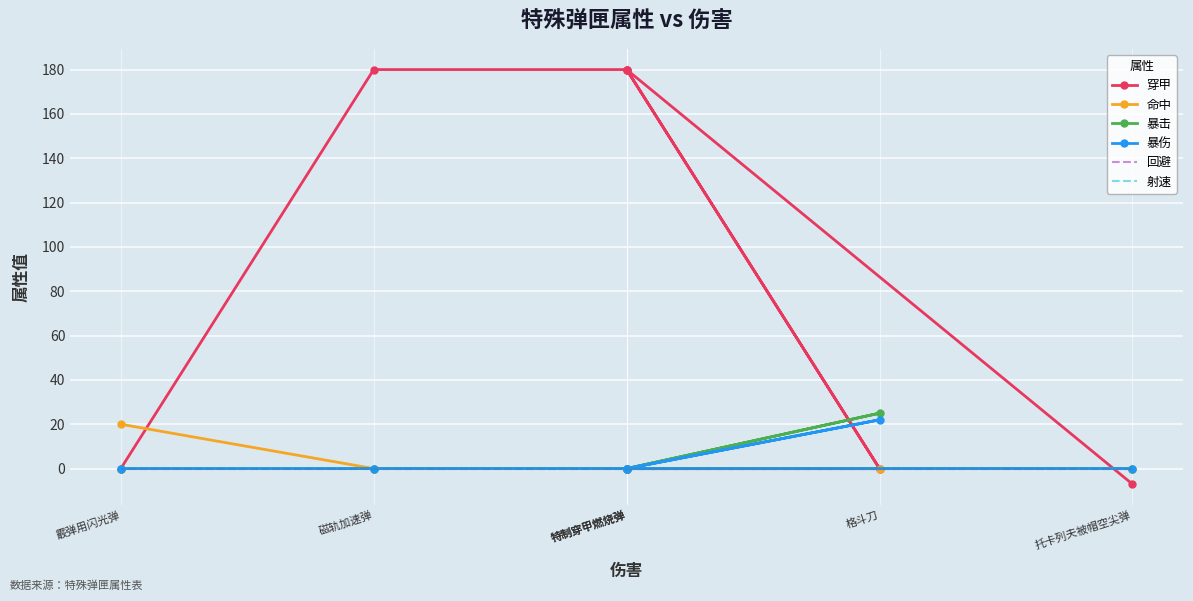

True or false: 暴伤 has a value of 0 at 磁轨加速弹.

True